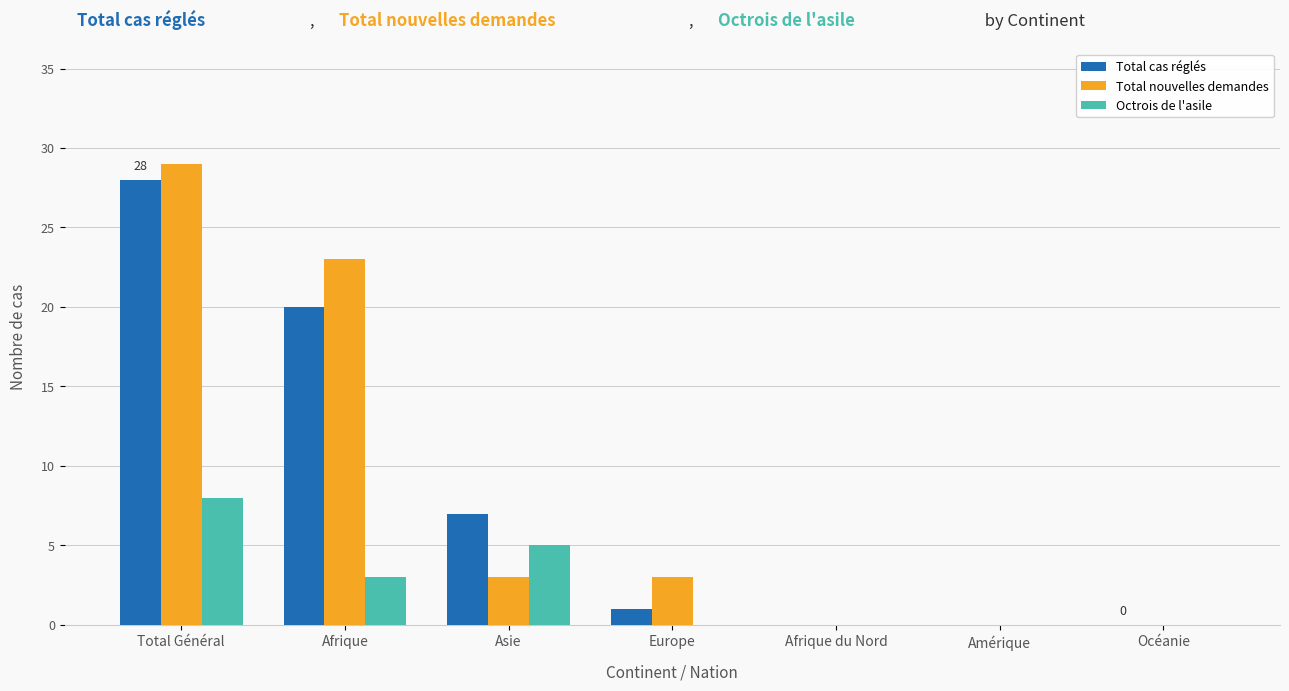

The Total nouvelles demandes series shows 23 at Afrique. True or false?

True